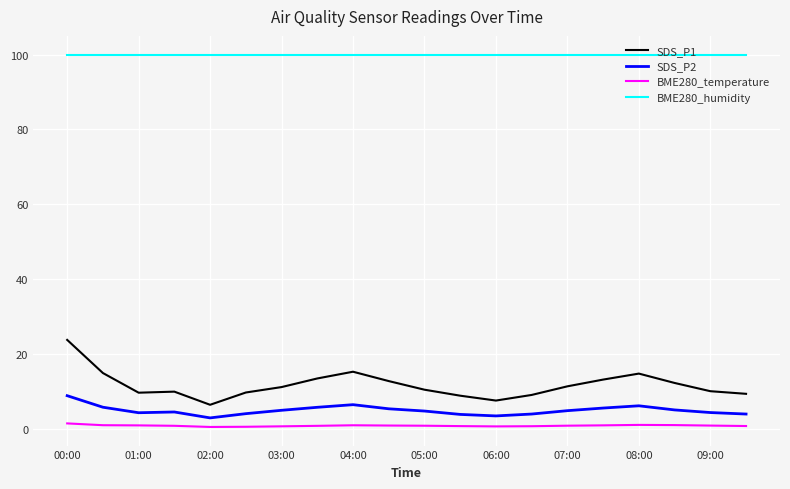

What is the minimum value shown in the chart?

0.6